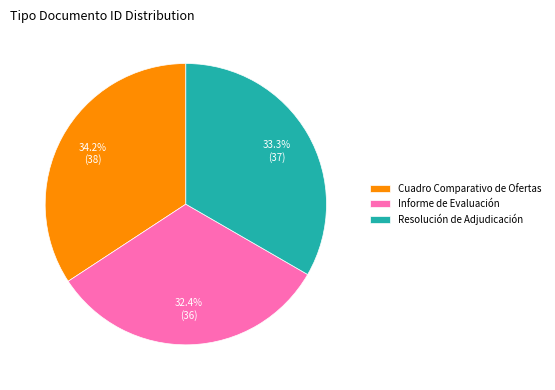

To the nearest percent, what is the combined percentage of Cuadro Comparativo de Ofertas and Resolución de Adjudicación?

68%